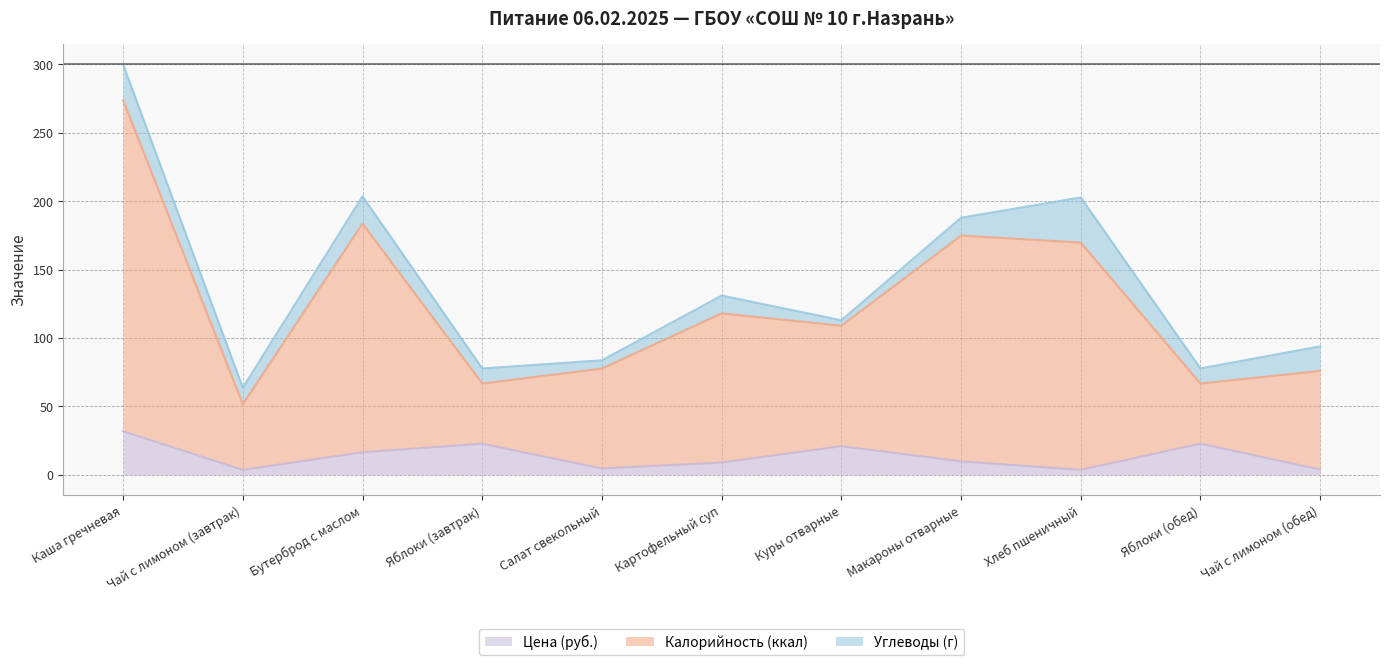

What is the highest value of the Цена (руб.) series?

31.8